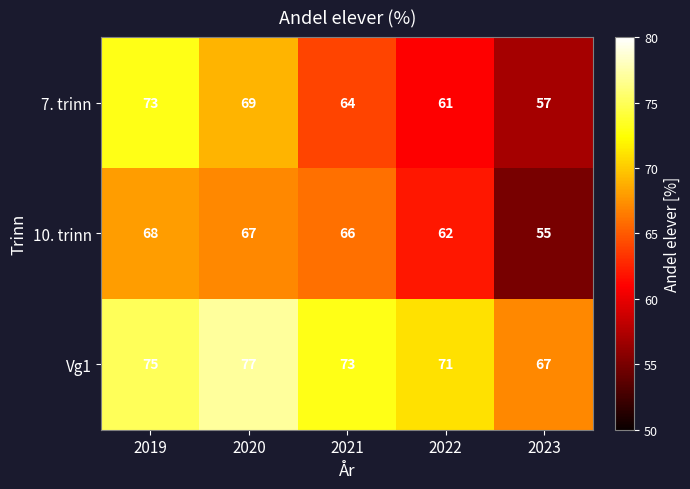

Between 2020 and 2022, which series saw the biggest shift?

7. trinn